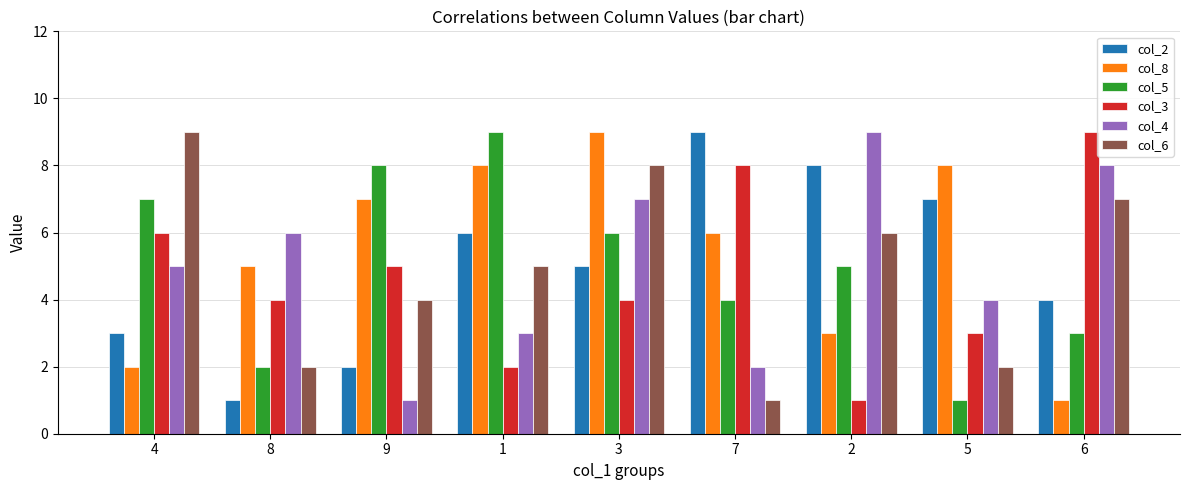

What is the difference between the col_3 values at 9 and 3?

1